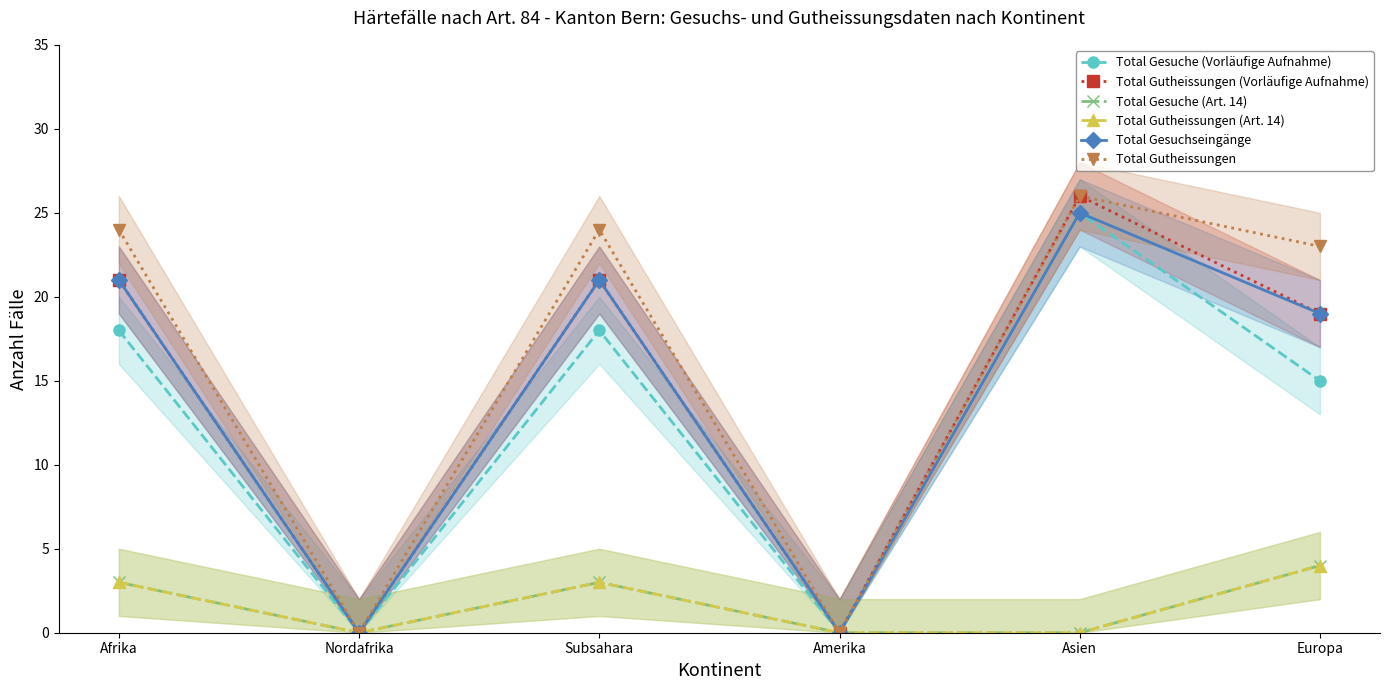

Where is Total Gesuche (Art. 14) nearest to the value 2?

Afrika